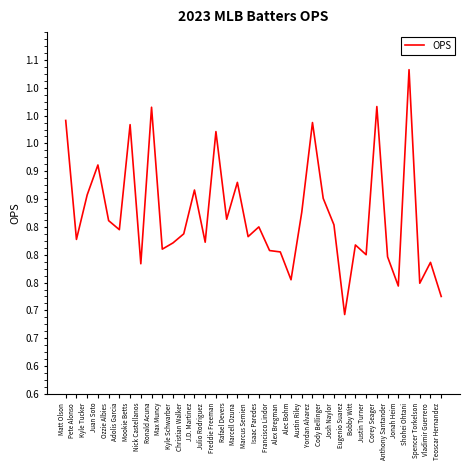

Rank the categories by value from lowest to highest.

Eugenio Suarez, Teoscar Hernandez, Jonah Heim, Spencer Torkelson, Alec Bohm, Nick Castellanos, Vladimir Guerrero, Anthony Santander, Justin Turner, Alex Bregman, Francisco Lindor, Max Muncy, Bobby Witt, Kyle Schwarber, Julio Rodriguez, Pete Alonso, Marcus Semien, Christian Walker, Adolis Garcia, Isaac Paredes, Josh Naylor, Ozzie Albies, Rafael Devers, Austin Riley, Cody Bellinger, Kyle Tucker, J.D. Martinez, Marcell Ozuna, Juan Soto, Freddie Freeman, Mookie Betts, Yordan Alvarez, Matt Olson, Ronald Acuna, Corey Seager, Shohei Ohtani